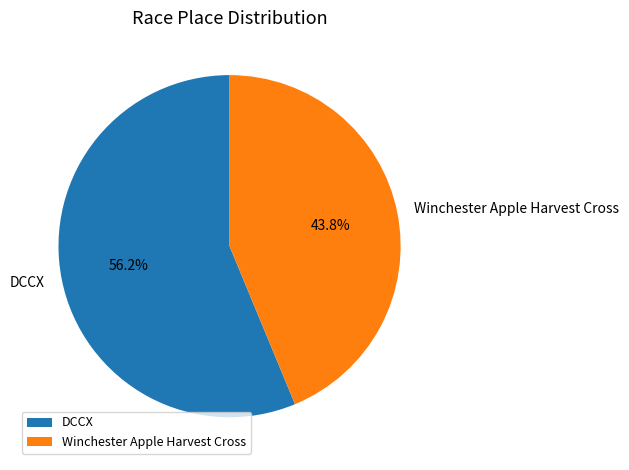

What is the ratio of the value at Winchester Apple Harvest Cross to the value at DCCX?

0.8